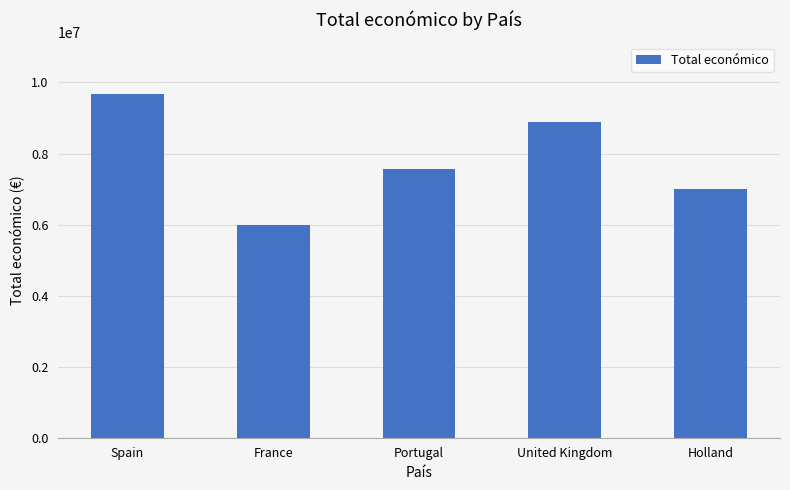

Approximately how many times larger is the value at Spain compared to Holland?

1.4